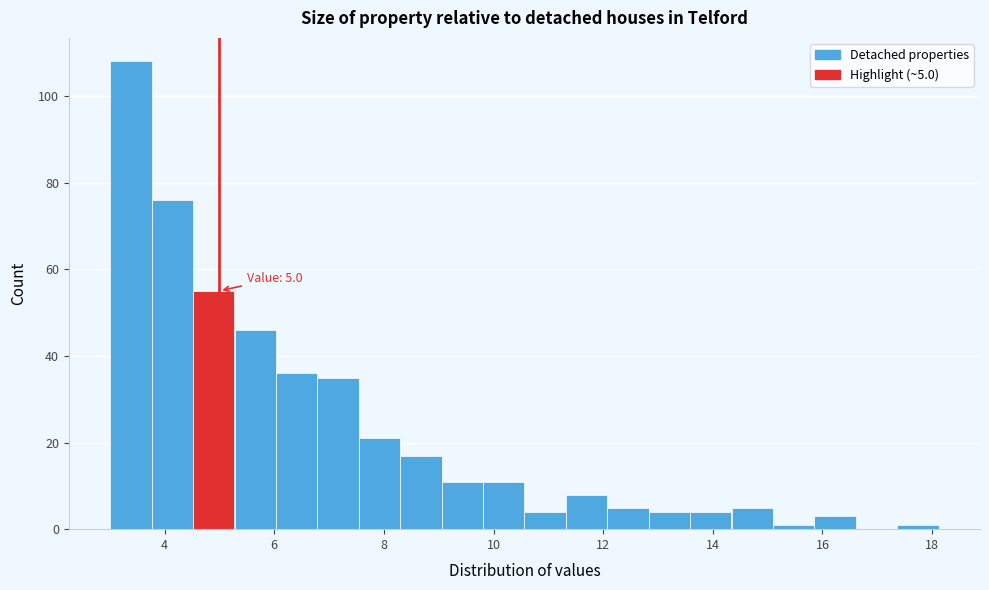

Read against the x-axis, roughly where is the centre of the tallest bar?

3.4